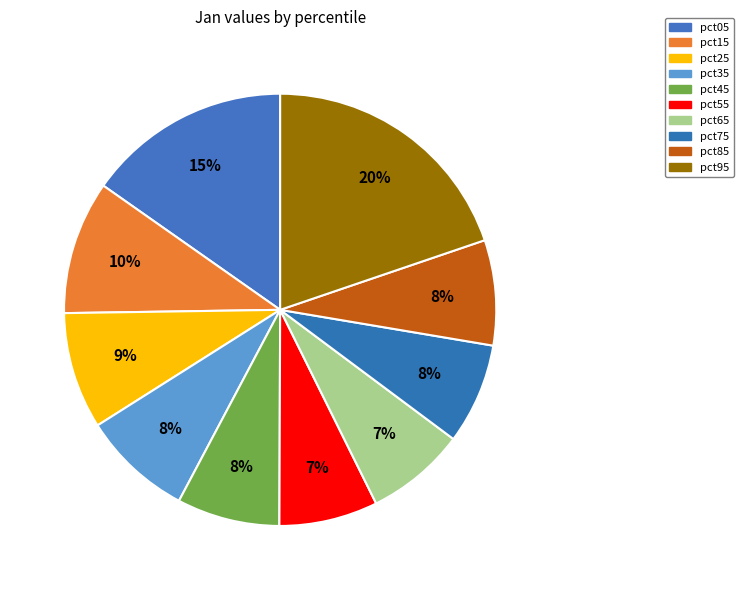

Is there a majority slice in this chart?

No